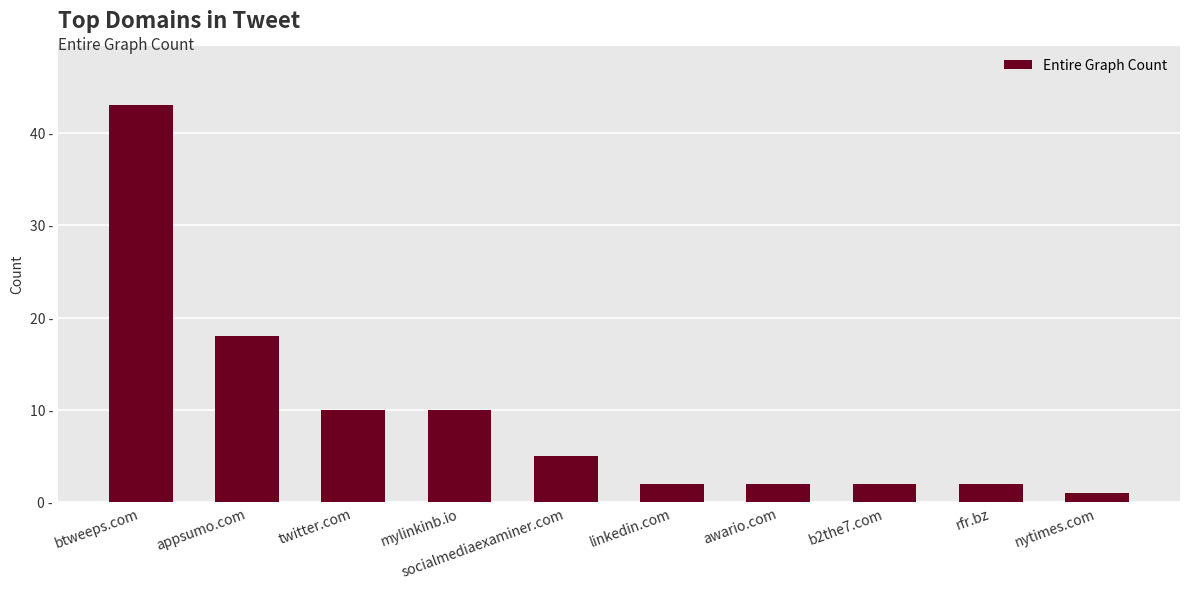

What is the difference between the maximum and minimum values?

42